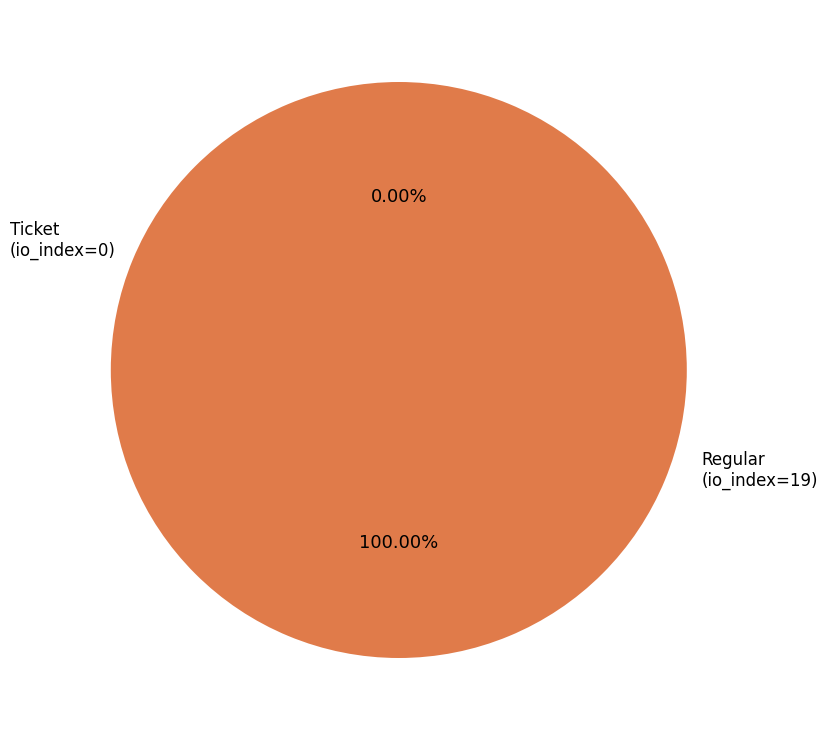

How many slices are in this pie chart?

2